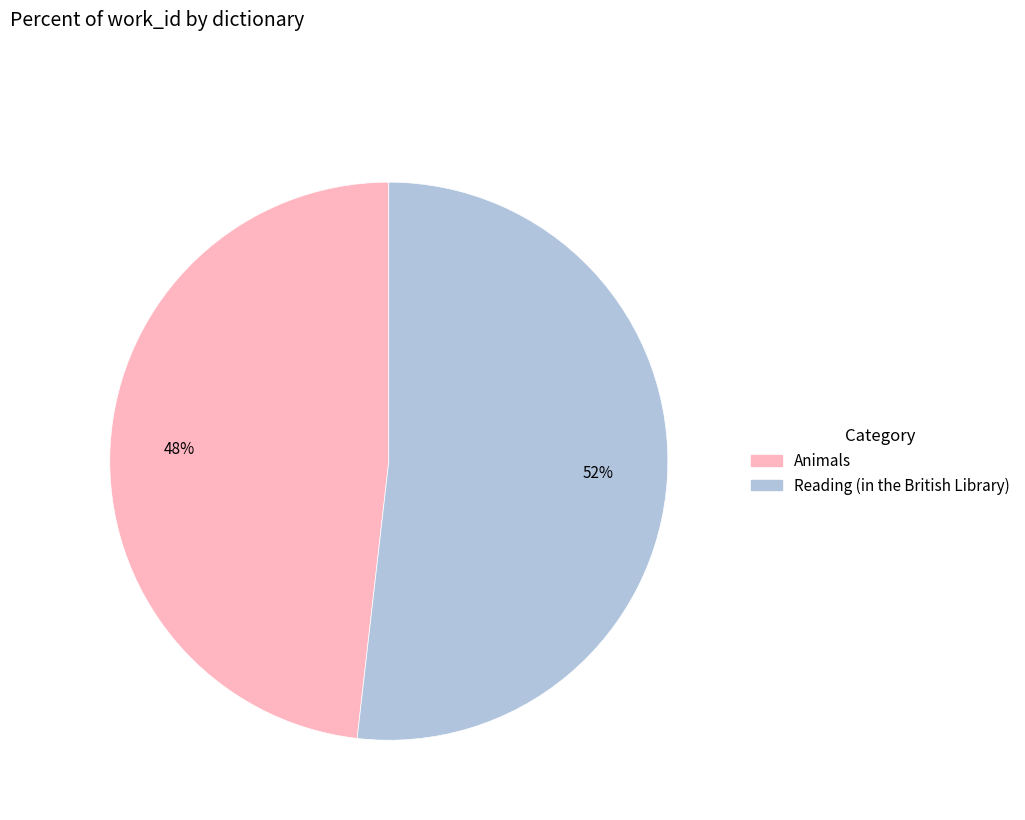

Which slice is the smallest?

Animals